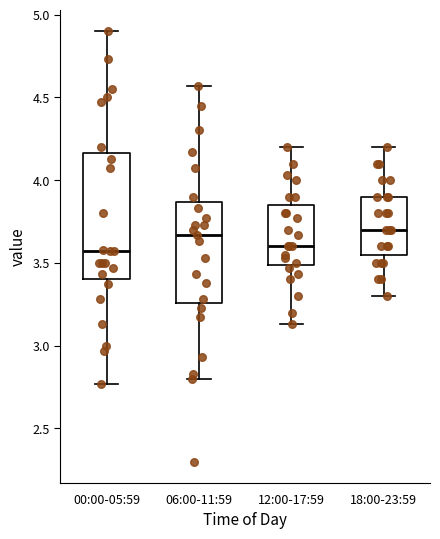

Reading left to right, transcribe this box plot: for each box, give where its median line is, the range the box spans, and where its two whiskers end, as read against the y-axis. The values are not printed on the chart, so give them approximately, as read against the axis.

00:00-05:59: median 3.55, box 3.40 to 4.15, whiskers 2.75 to 4.90
06:00-11:59: median 3.65, box 3.25 to 3.85, whiskers 2.80 to 4.55
12:00-17:59: median 3.60, box 3.50 to 3.85, whiskers 3.15 to 4.20
18:00-23:59: median 3.70, box 3.55 to 3.90, whiskers 3.30 to 4.20